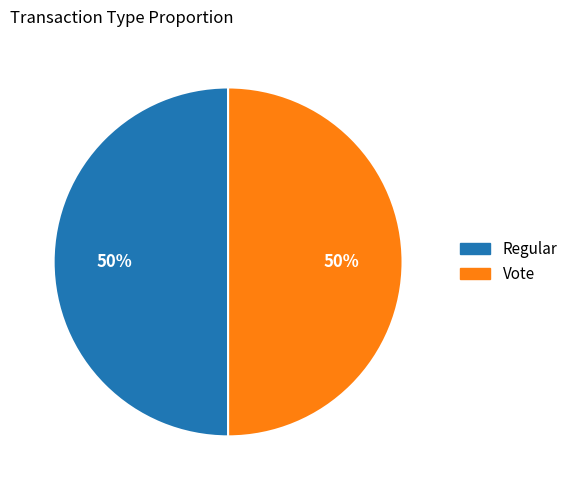

Approximately how many times larger is the value at Vote compared to Regular?

1.0